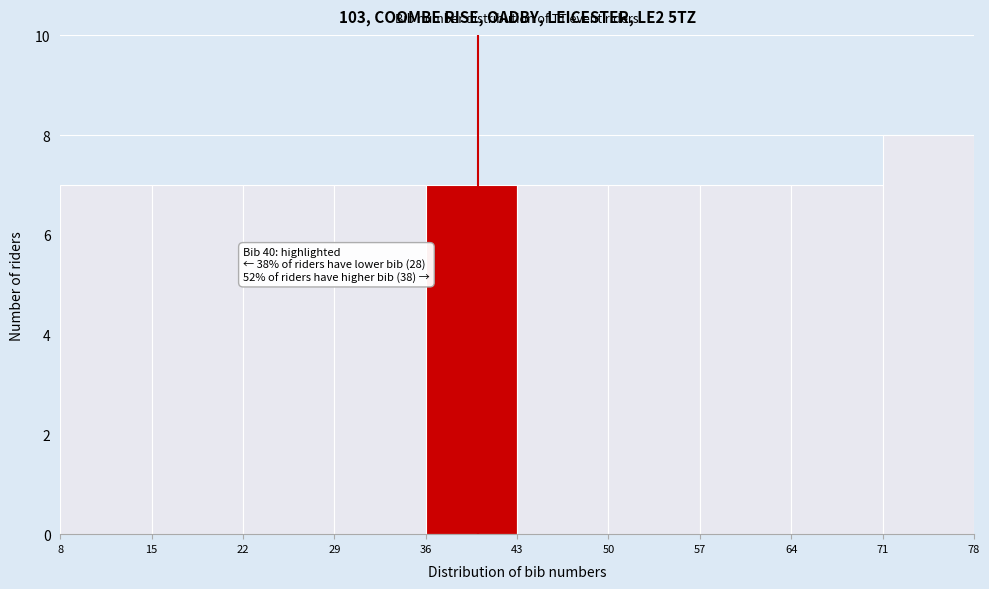

Over which range of the x-axis is the bar tallest?

71 to 78